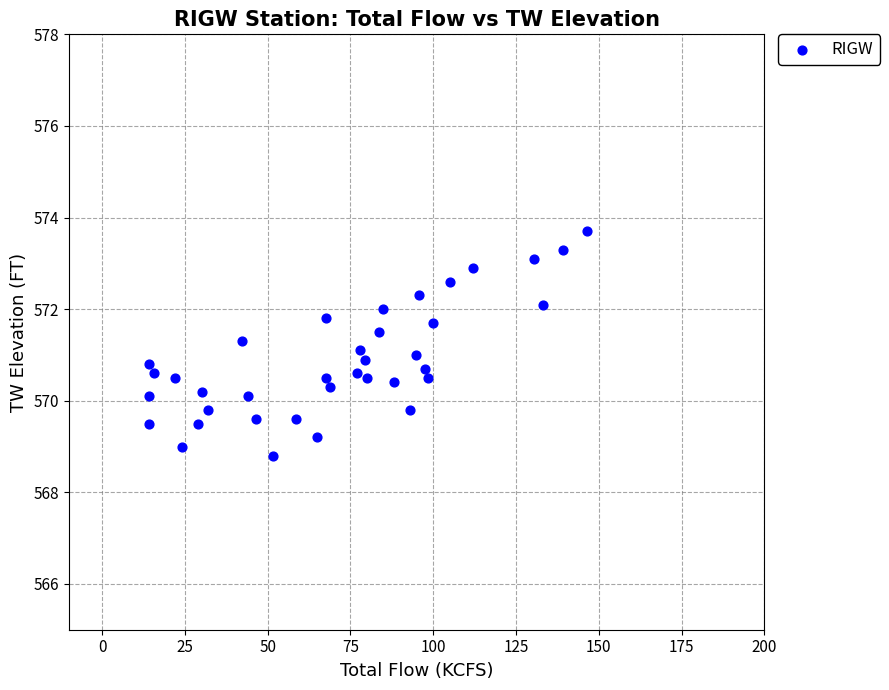

What is the range of Y values (max minus min)?

4.9